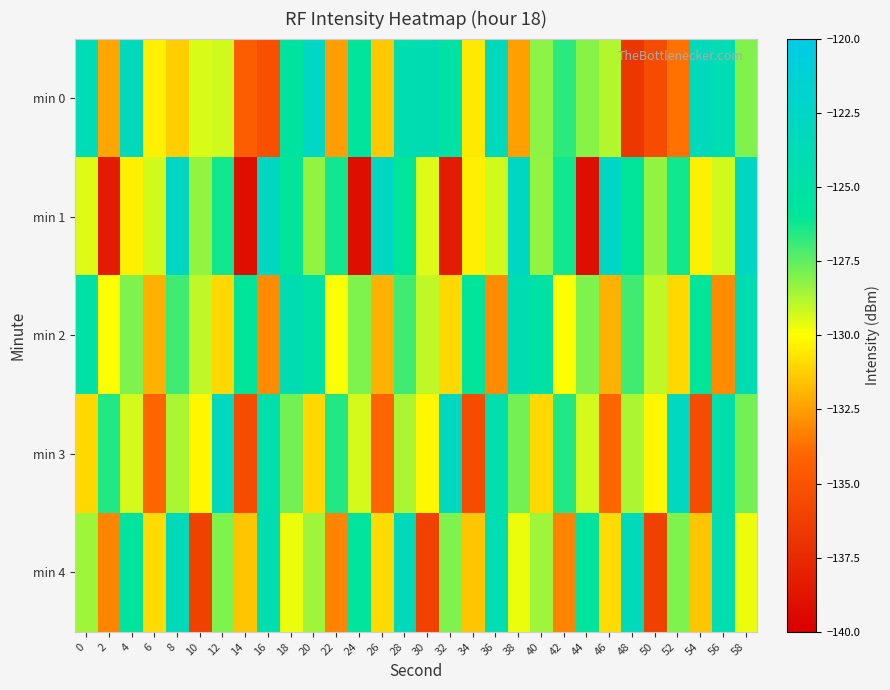

Which series changed the most between 30 and 58?

min 1